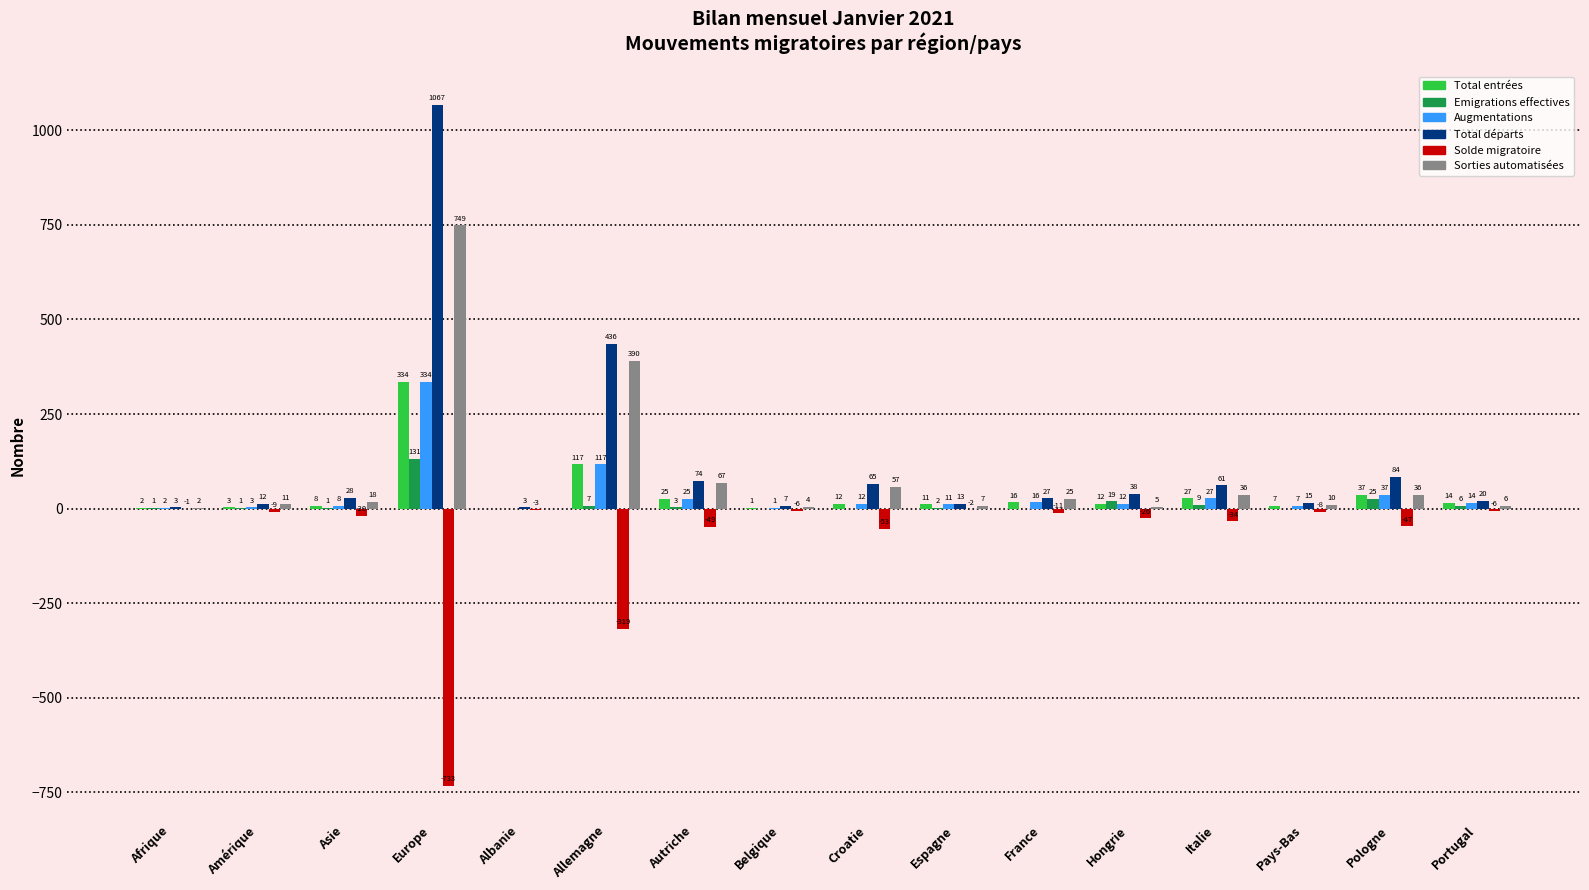

Are the bars horizontal?

No